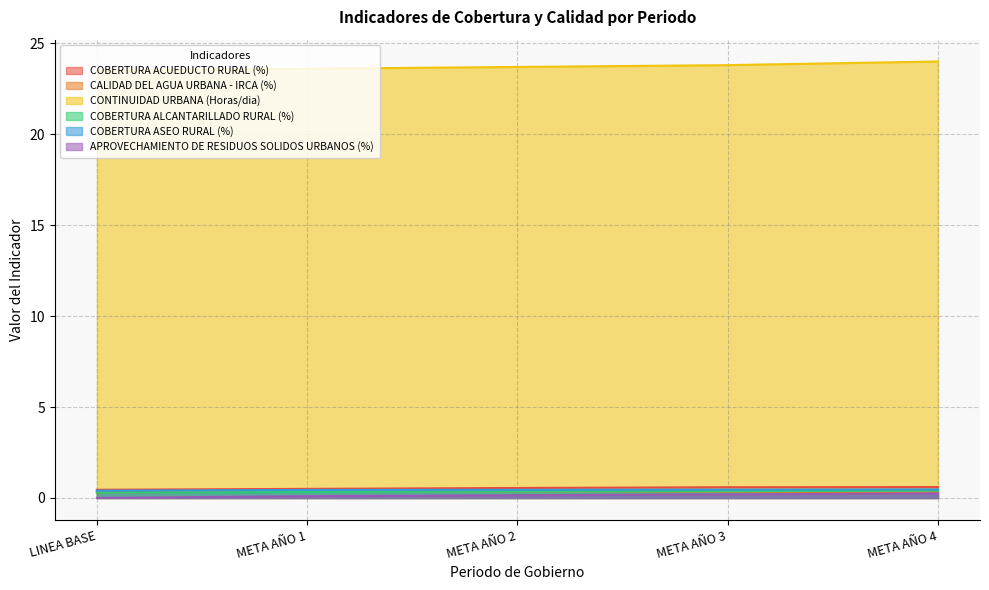

Where is COBERTURA ASEO RURAL (%) nearest to the value 0?

LINEA BASE